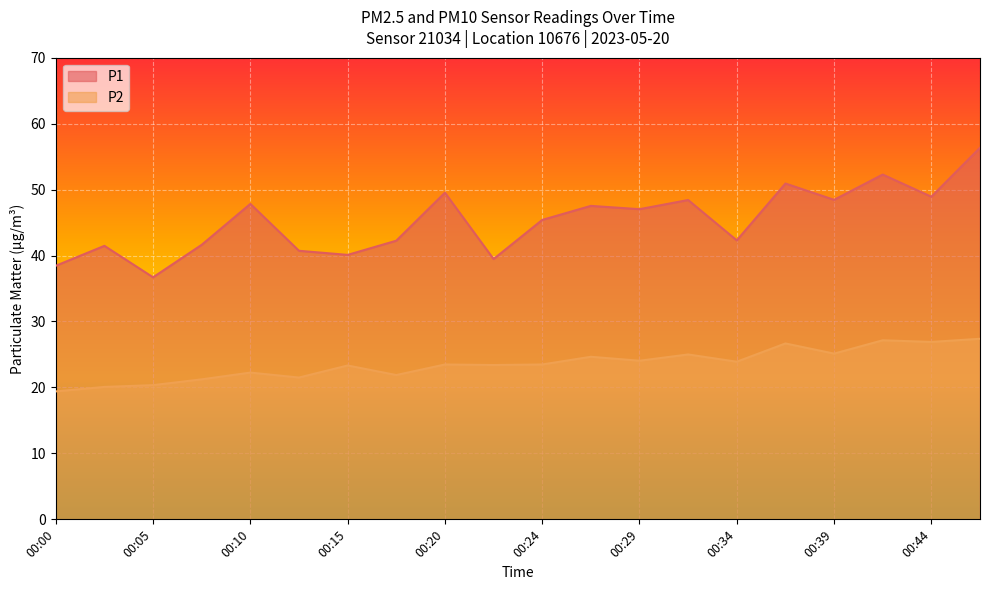

At 00:07, list the series in order from largest to smallest.

P1, P2